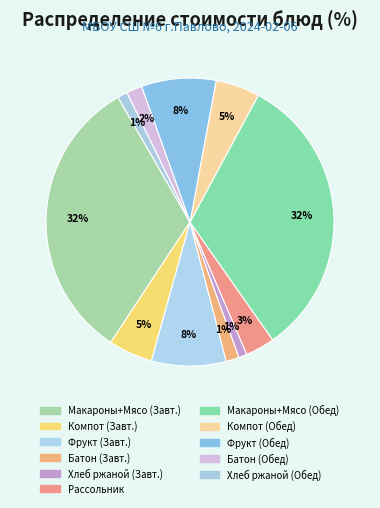

Count the number of slices in the pie.

11